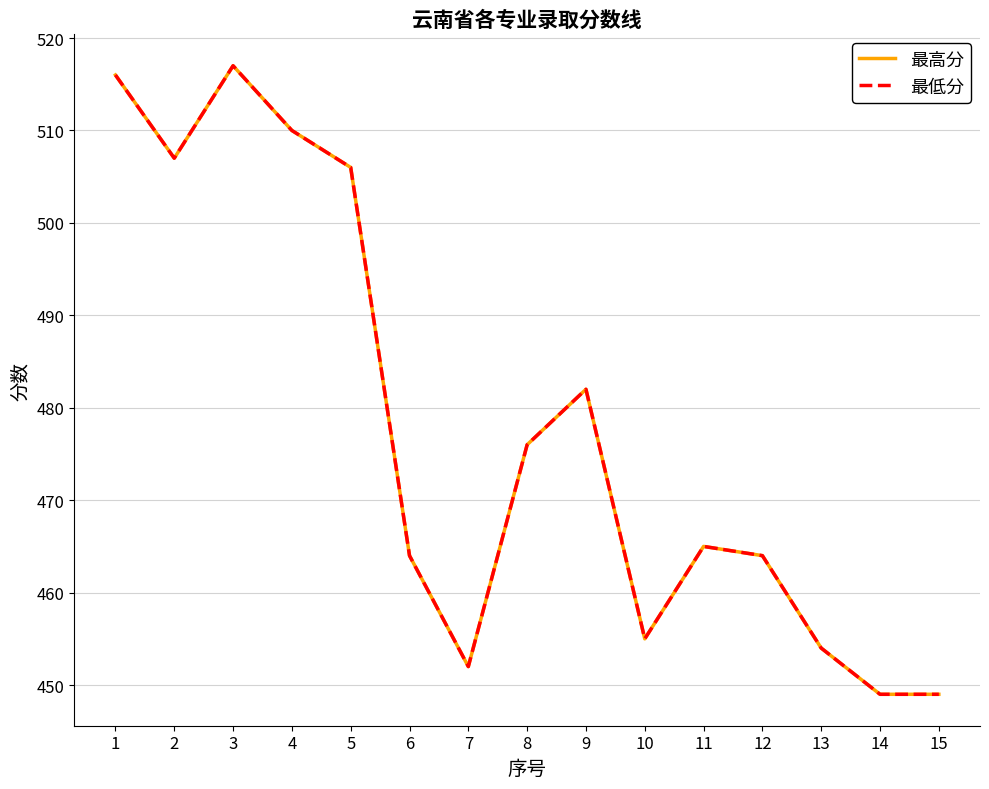

Does the chart display data point markers on the line(s)?

No